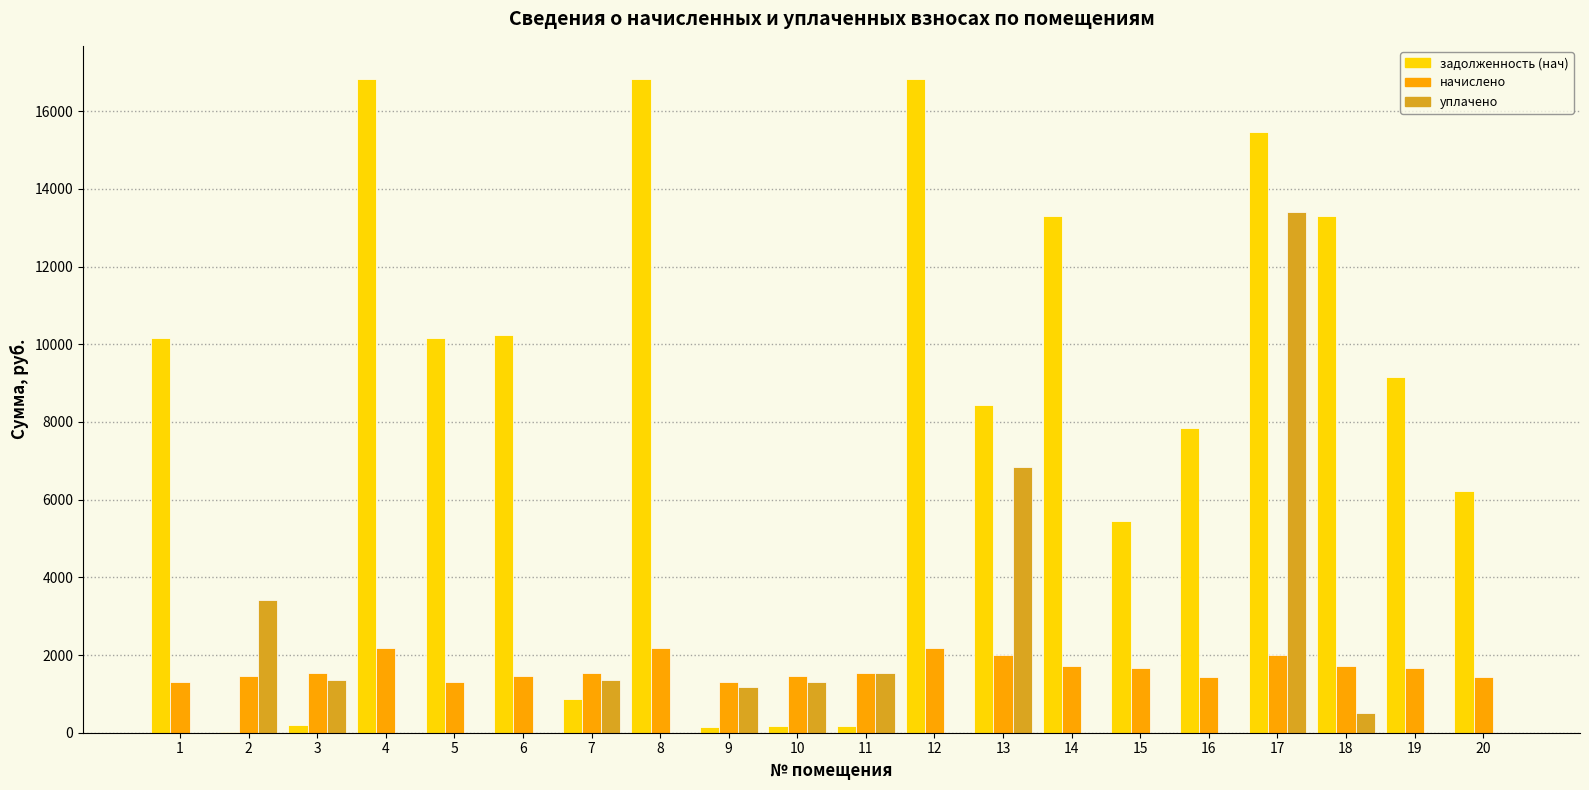

What is the sum of all уплачено values?

30884.5